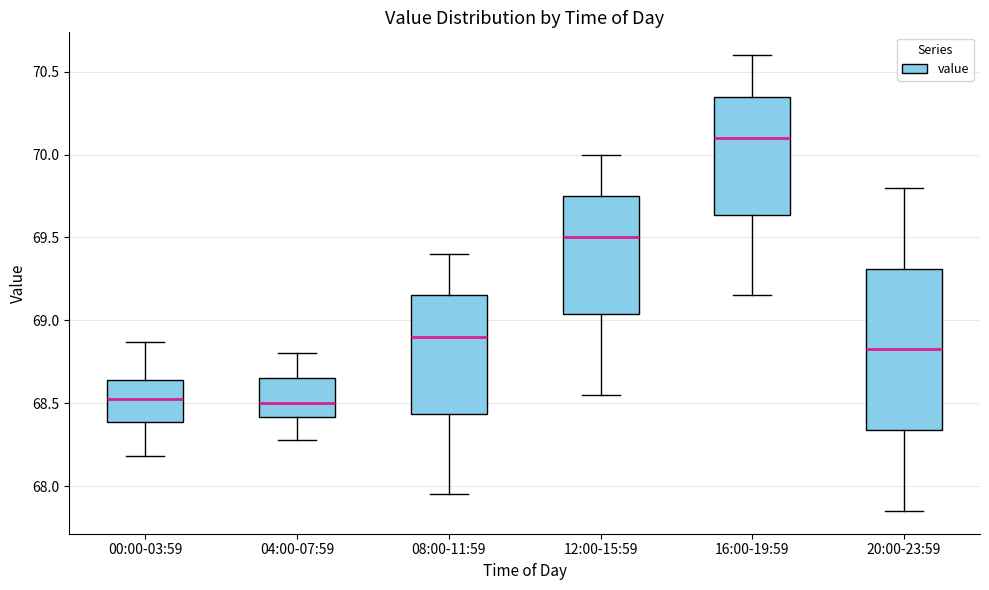

Which box is the tallest, from its lower edge to its upper edge?

20:00-23:59